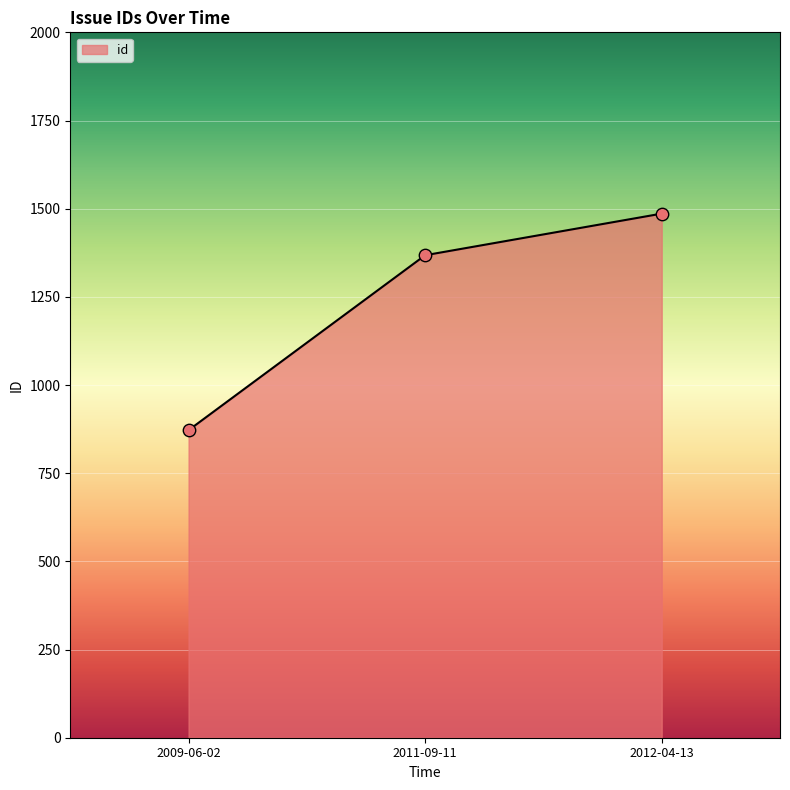

Approximately how many times larger is the value at 2009-06-02 compared to 2011-09-11?

0.6